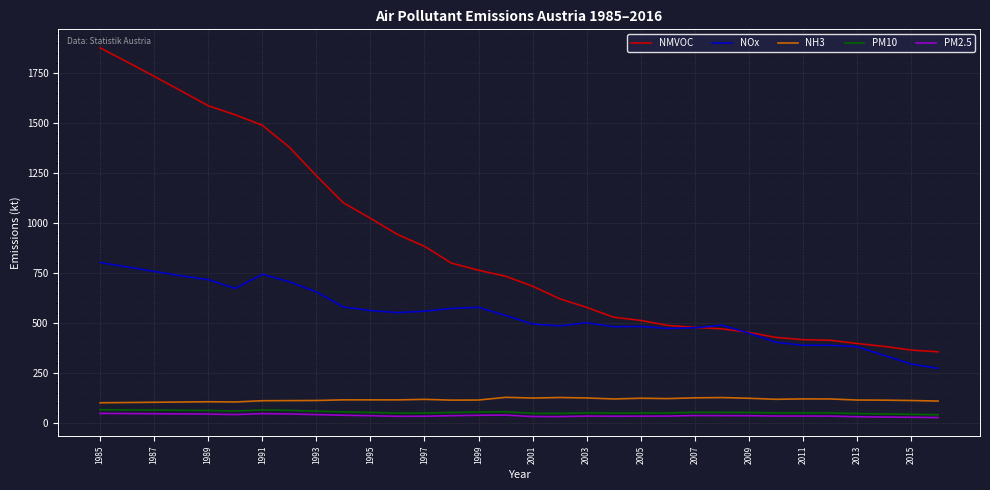

What is the difference between the maximum and minimum values in the PM2.5 series?

20.9